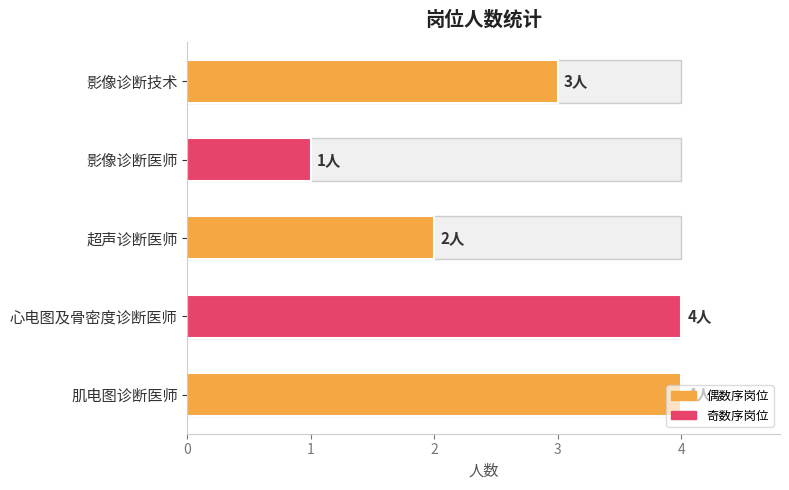

Read the value at 影像诊断医师.

1